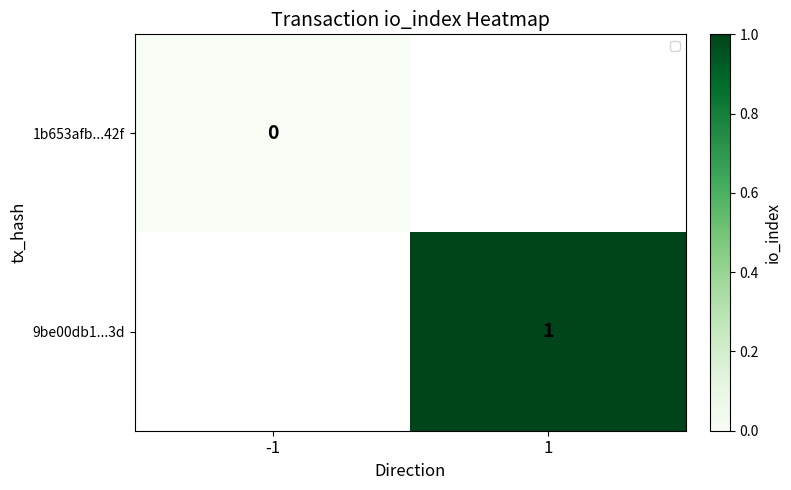

The value of 9be00db1...3d at 1 is 1. True or false?

True